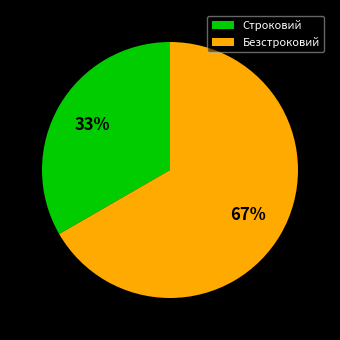

Which slice is the smallest?

Строковий